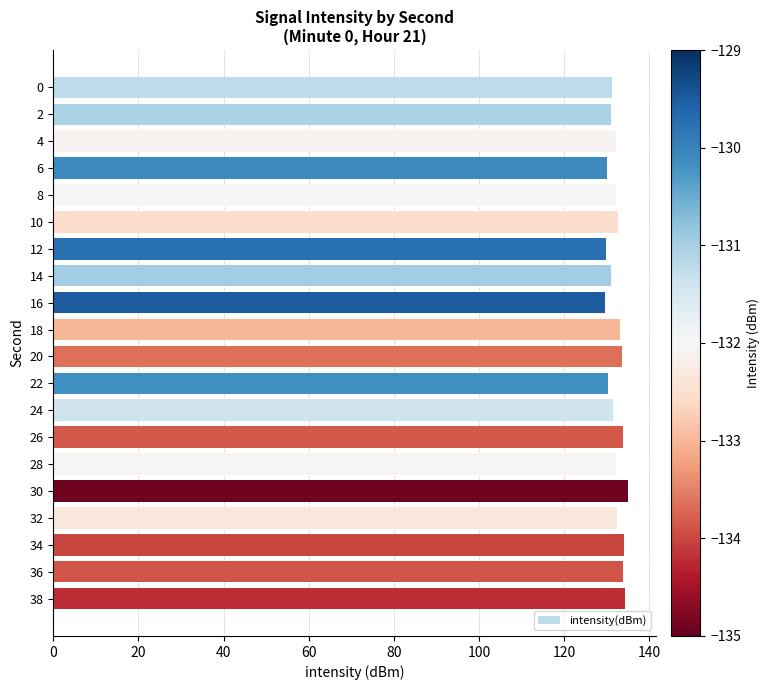

What is the minimum value shown in the chart?

129.5